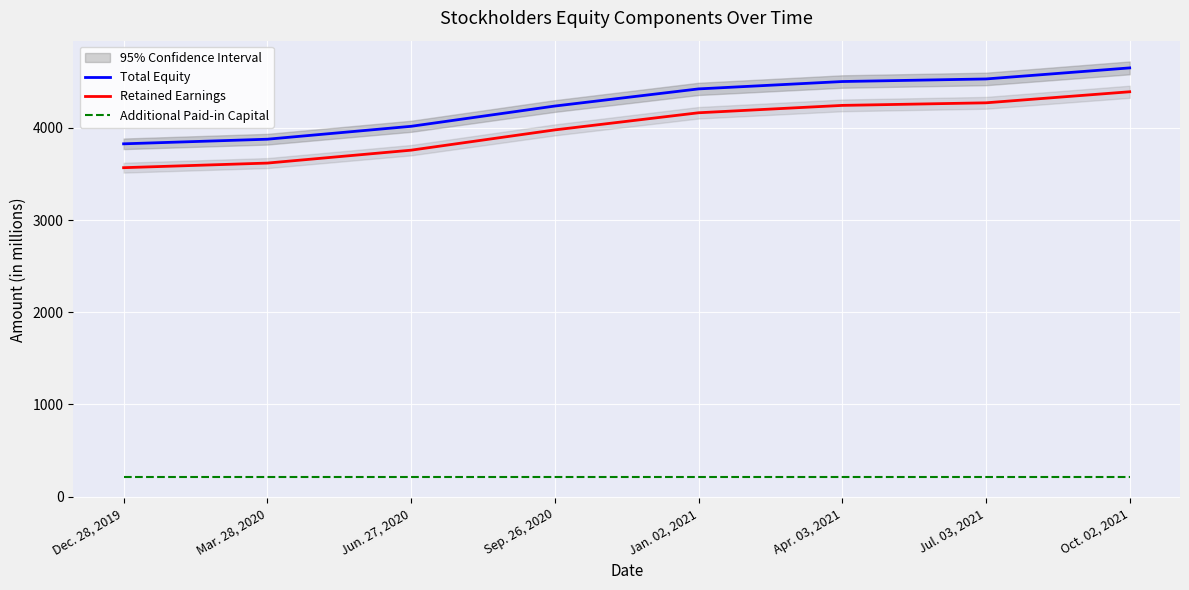

The value of Total Equity at Jun. 27, 2020 is 4018. True or false?

True